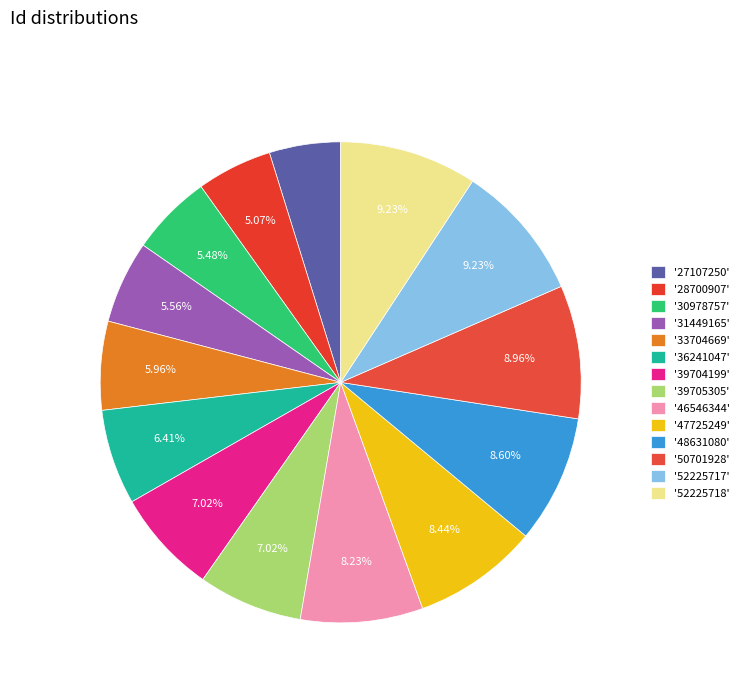

Which category has the biggest portion of the pie?

52225718